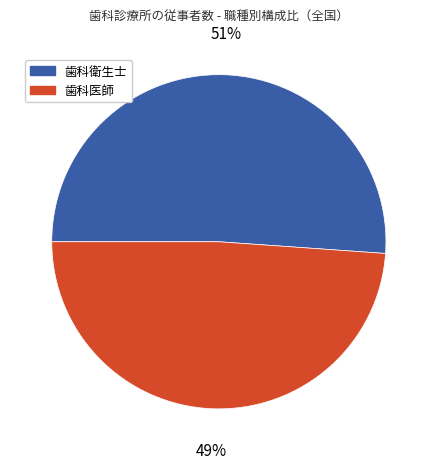

To the nearest percent, what is the difference between the largest and smallest slice percentages?

2%